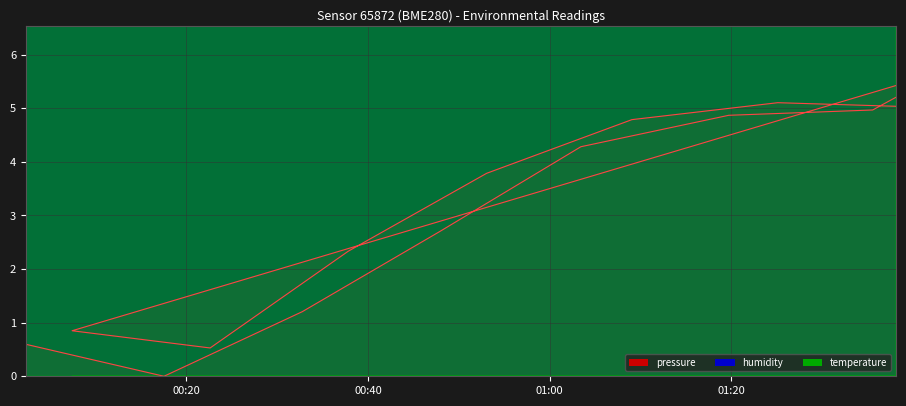

Which has a higher value, 2022-10-16T01:19:44 or 2022-10-16T00:17:32?

2022-10-16T01:19:44